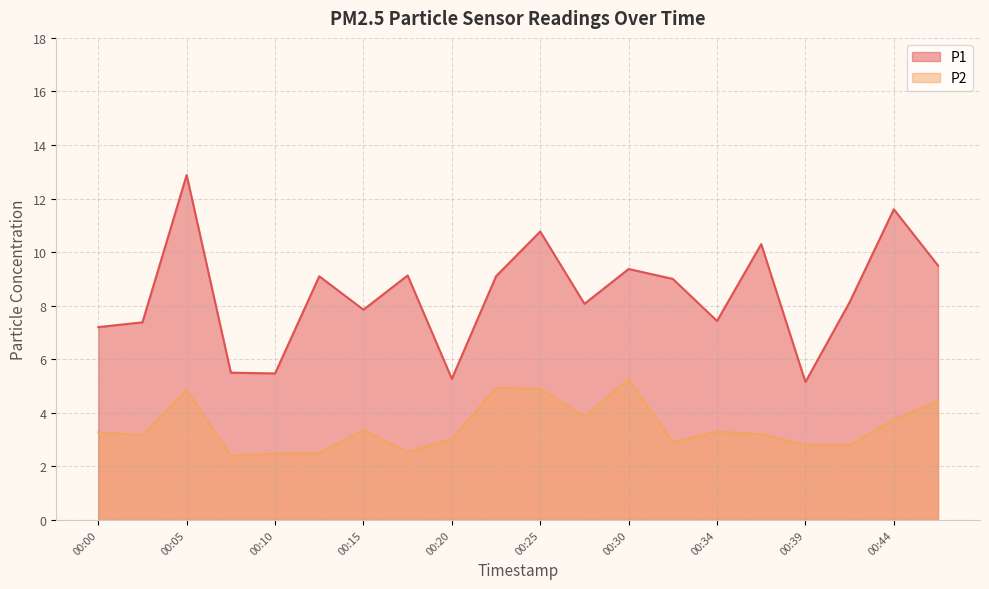

What is the average value of the P2 series?

3.5